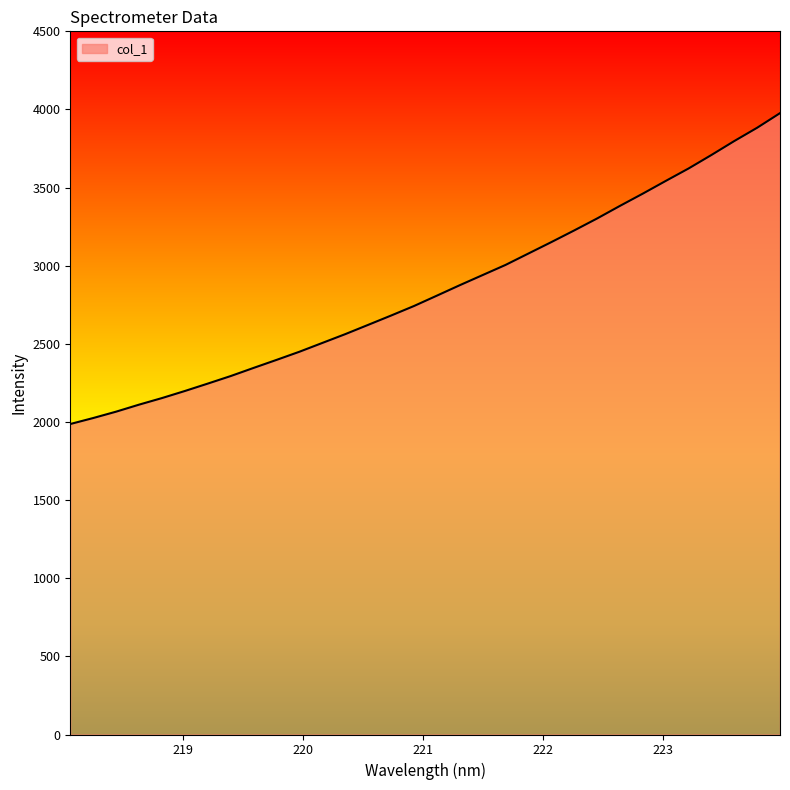

What is the minimum value shown in the chart?

1987.0